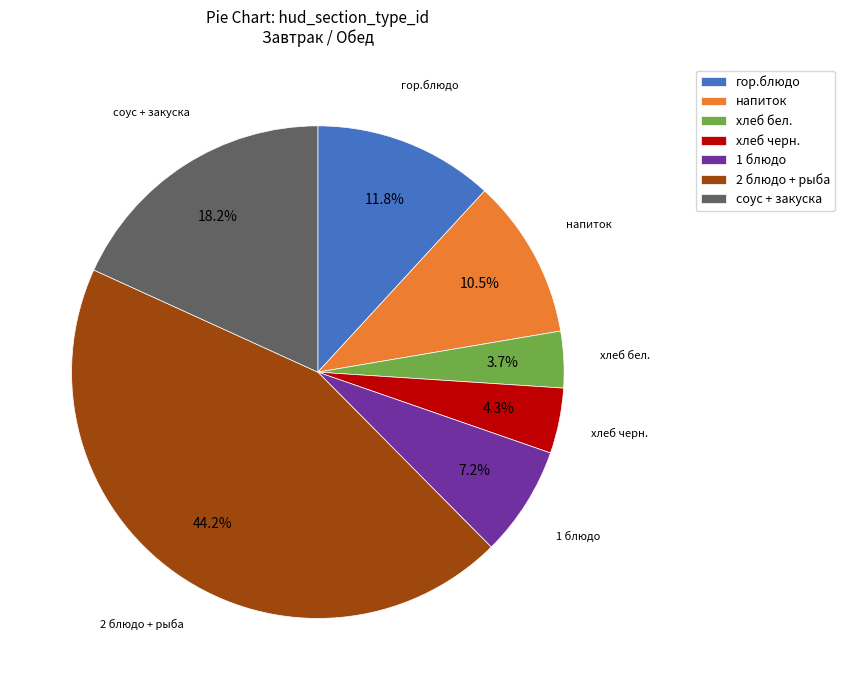

What is the ratio of the value at соус + закуска to the value at напиток?

1.7